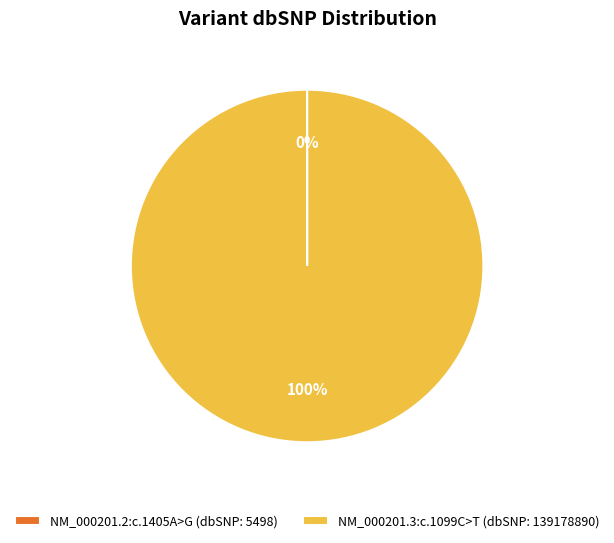

Does any single category account for the majority?

Yes